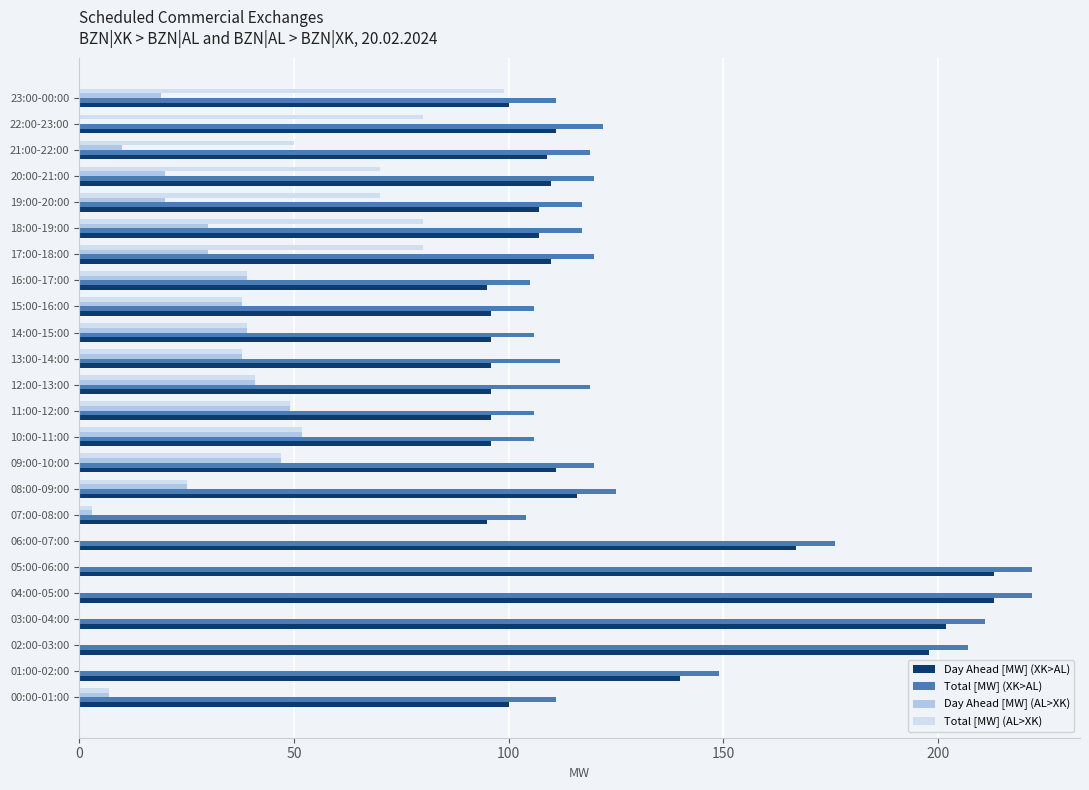

Which series has the largest total across all categories?

Total [MW] (XK>AL)